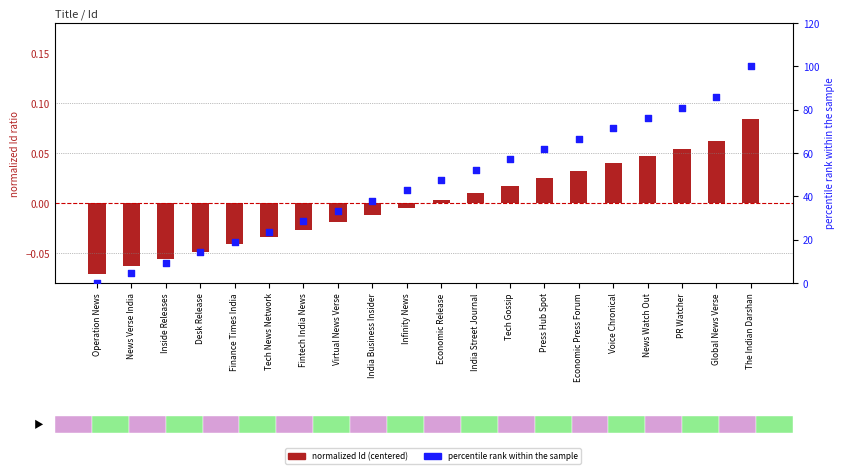

What are all the series names shown in the legend?

normalized Id (centered), percentile rank within the sample